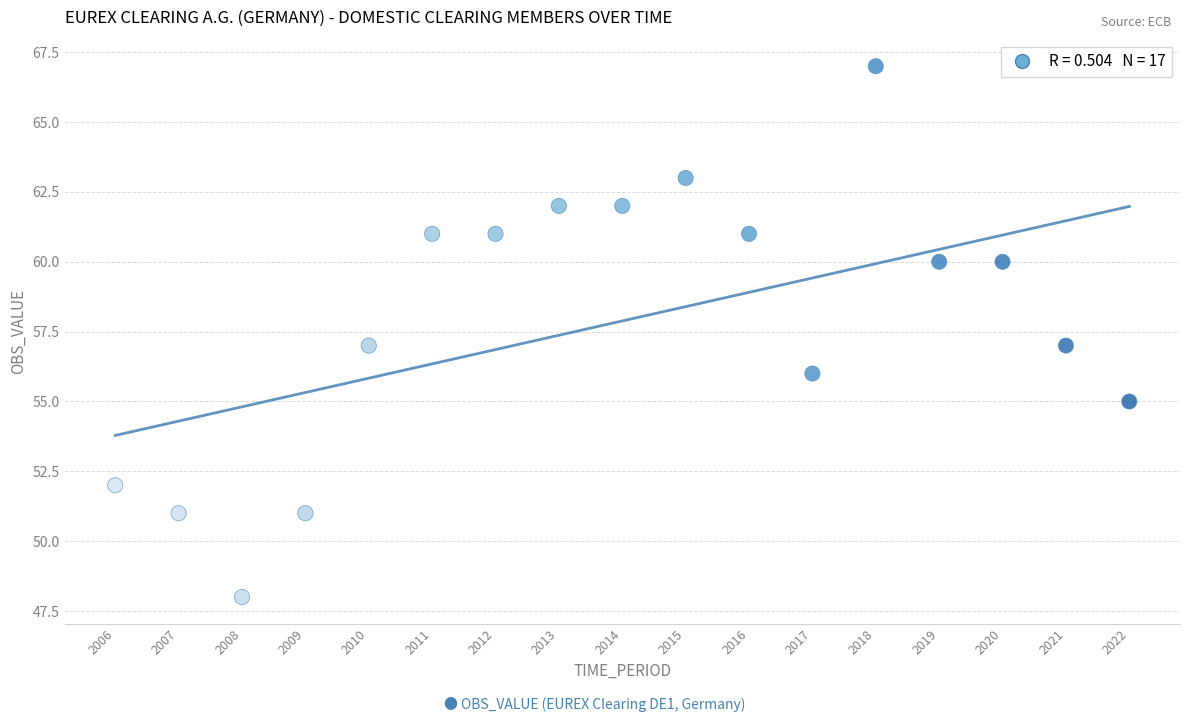

What is the range of Y values (max minus min)?

19